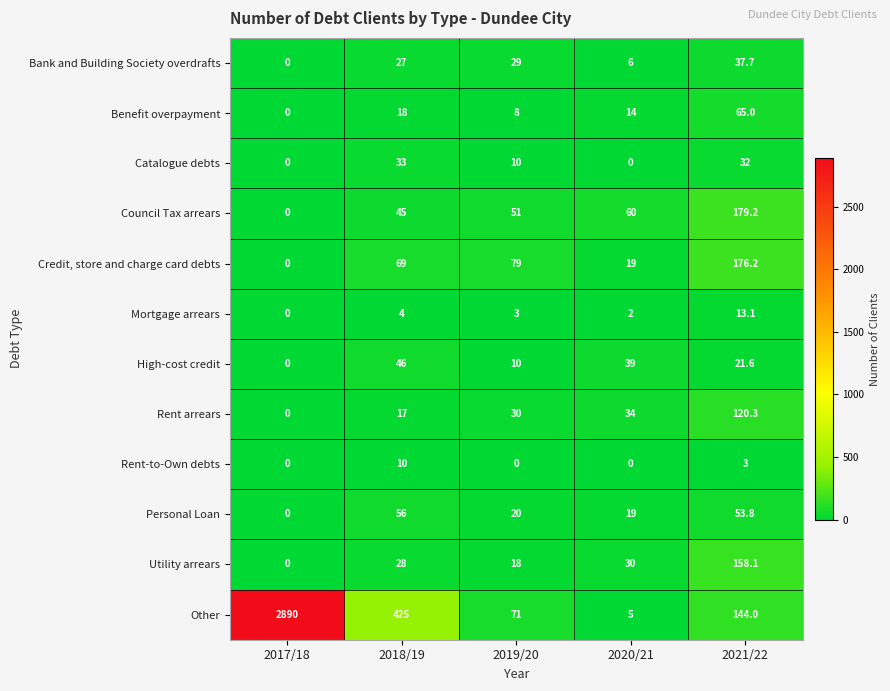

Which series has the largest total across all categories?

Other